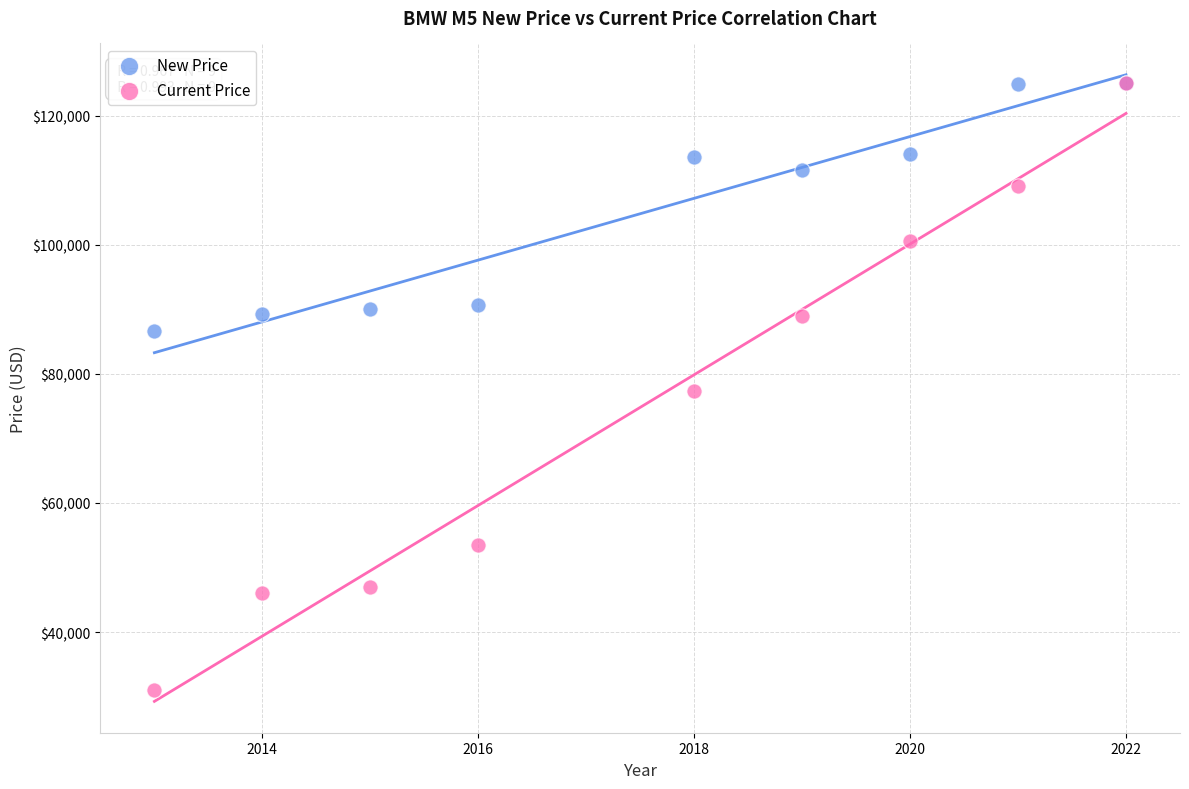

Which series contains the lowest Y value?

Current Price